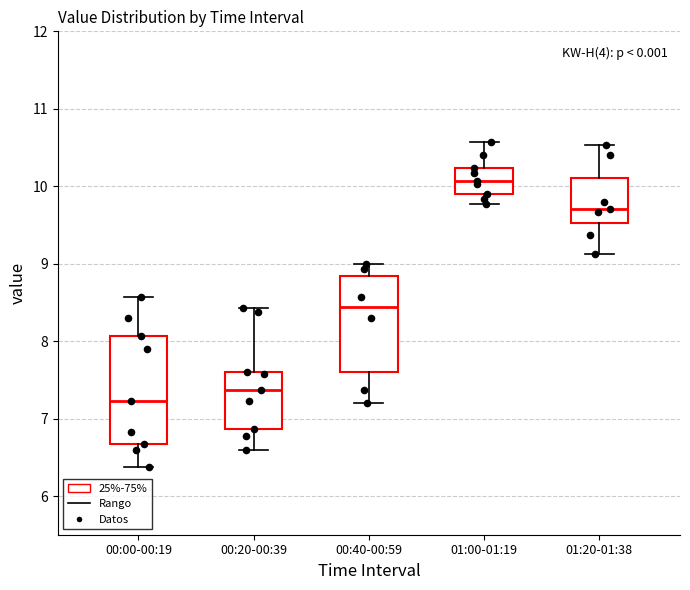

Comparing the boxes themselves (not the whiskers), which one is the tallest?

00:00-00:19